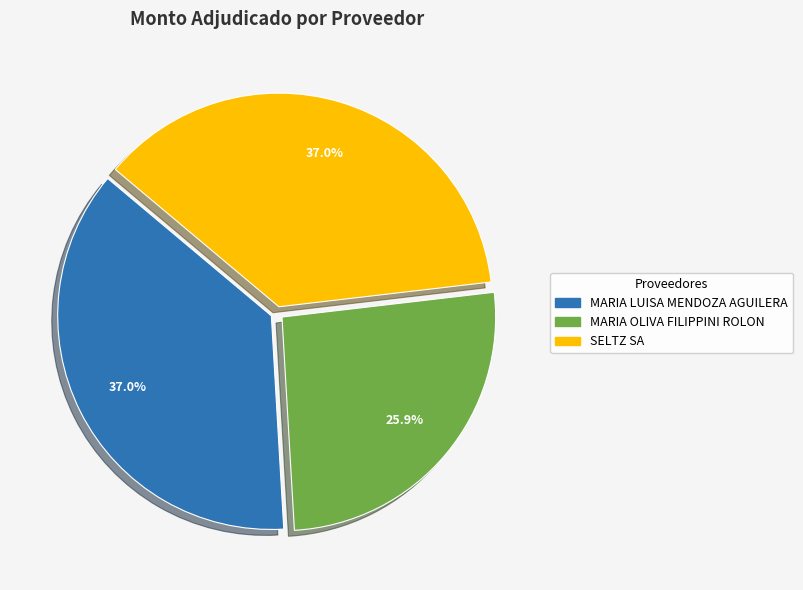

To the nearest percent, what is the combined percentage of MARIA LUISA MENDOZA AGUILERA and SELTZ SA?

74%